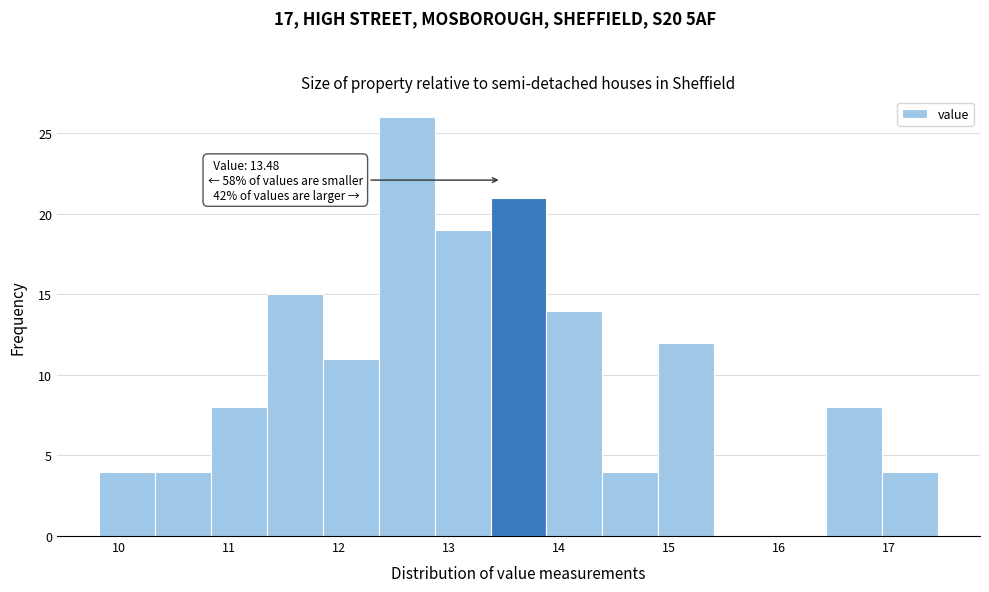

Over which range of the x-axis is the bar tallest?

12.4 to 12.9